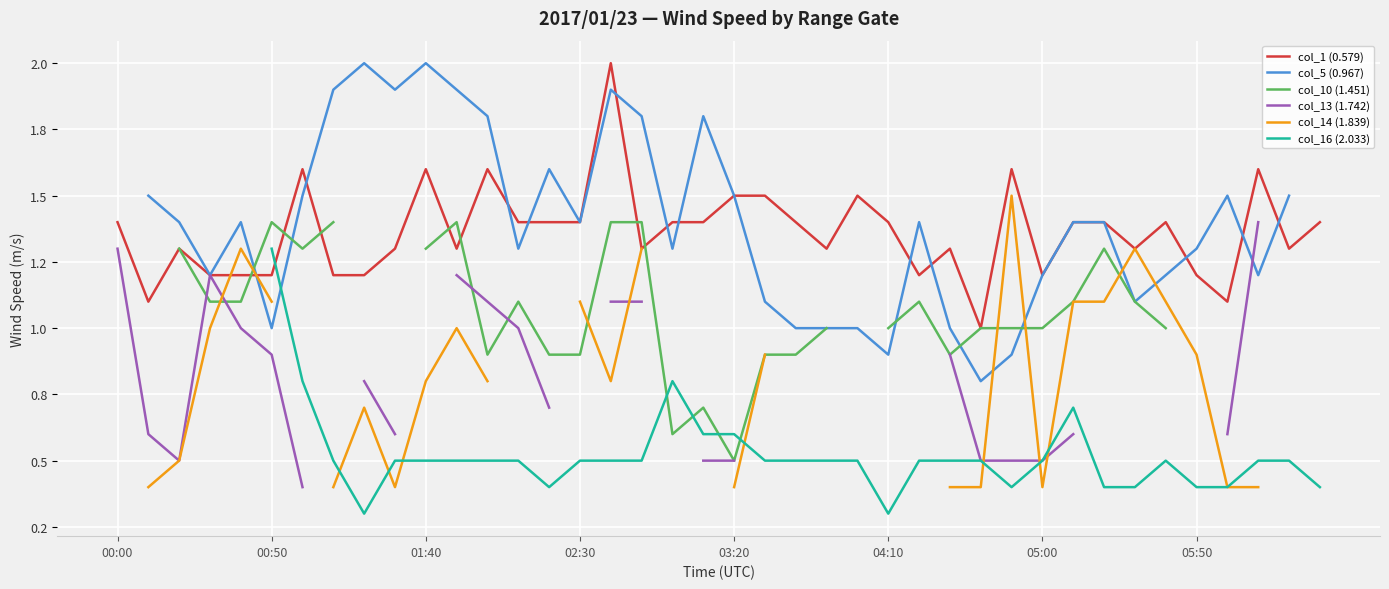

How many intersections are there between col_16 (2.033) and col_1 (0.579)?

1